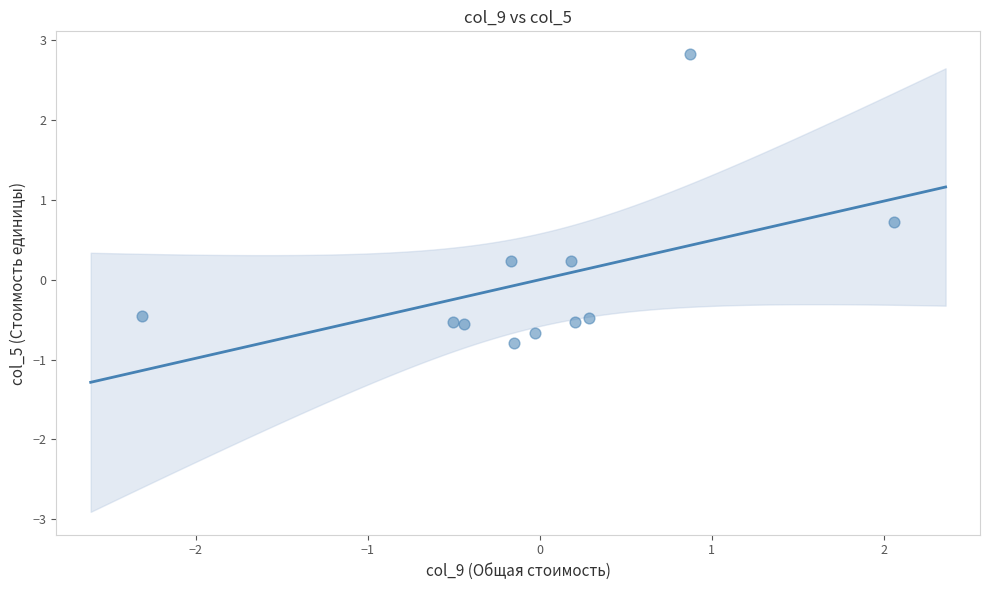

What Y value in the scatter plot is closest to 1?

0.7